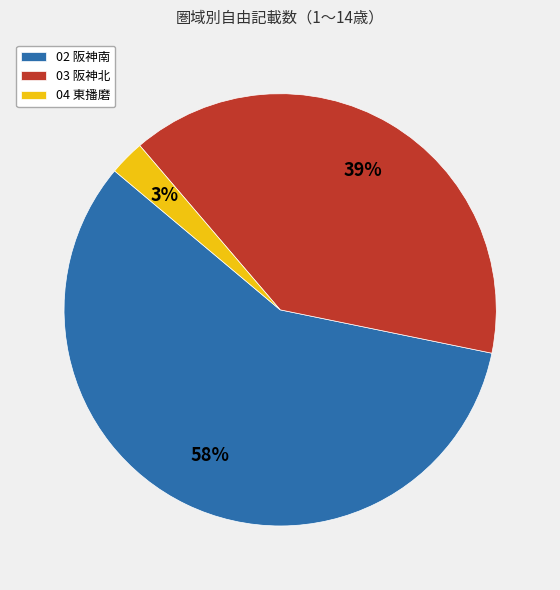

Count the number of slices in the pie.

3